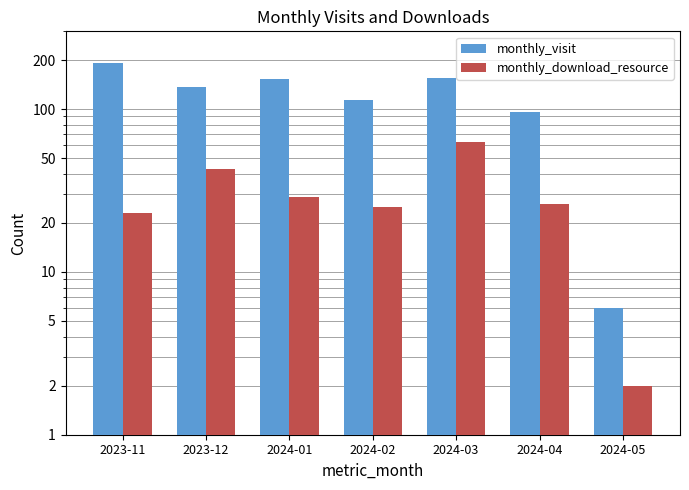

Reading left to right, transcribe all the data shown in this chart.

monthly_visit: 2023-11=192	2023-12=136	2024-01=152	2024-02=114	2024-03=156	2024-04=96	2024-05=6
monthly_download_resource: 2023-11=23	2023-12=43	2024-01=29	2024-02=25	2024-03=63	2024-04=26	2024-05=2